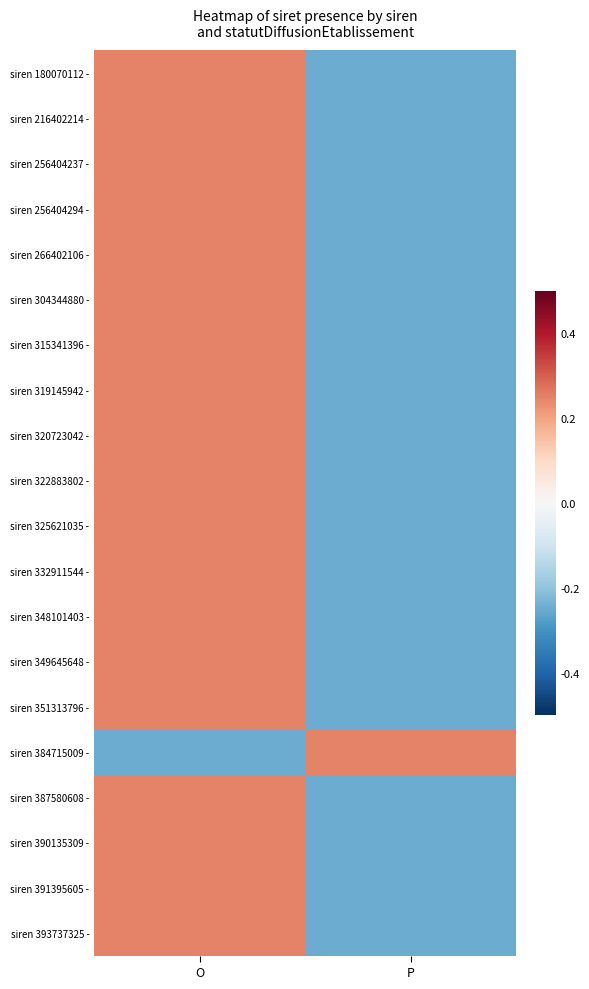

Reading left to right, transcribe all the data shown in this chart.

siren 180070112 -: O=0.2	P=-0.2
siren 216402214 -: O=0.2	P=-0.2
siren 256404237 -: O=0.2	P=-0.2
siren 256404294 -: O=0.2	P=-0.2
siren 266402106 -: O=0.2	P=-0.2
siren 304344880 -: O=0.2	P=-0.2
siren 315341396 -: O=0.2	P=-0.2
siren 319145942 -: O=0.2	P=-0.2
siren 320723042 -: O=0.2	P=-0.2
siren 322883802 -: O=0.2	P=-0.2
siren 325621035 -: O=0.2	P=-0.2
siren 332911544 -: O=0.2	P=-0.2
siren 348101403 -: O=0.2	P=-0.2
siren 349645648 -: O=0.2	P=-0.2
siren 351313796 -: O=0.2	P=-0.2
siren 384715009 -: O=-0.2	P=0.2
siren 387580608 -: O=0.2	P=-0.2
siren 390135309 -: O=0.2	P=-0.2
siren 391395605 -: O=0.2	P=-0.2
siren 393737325 -: O=0.2	P=-0.2